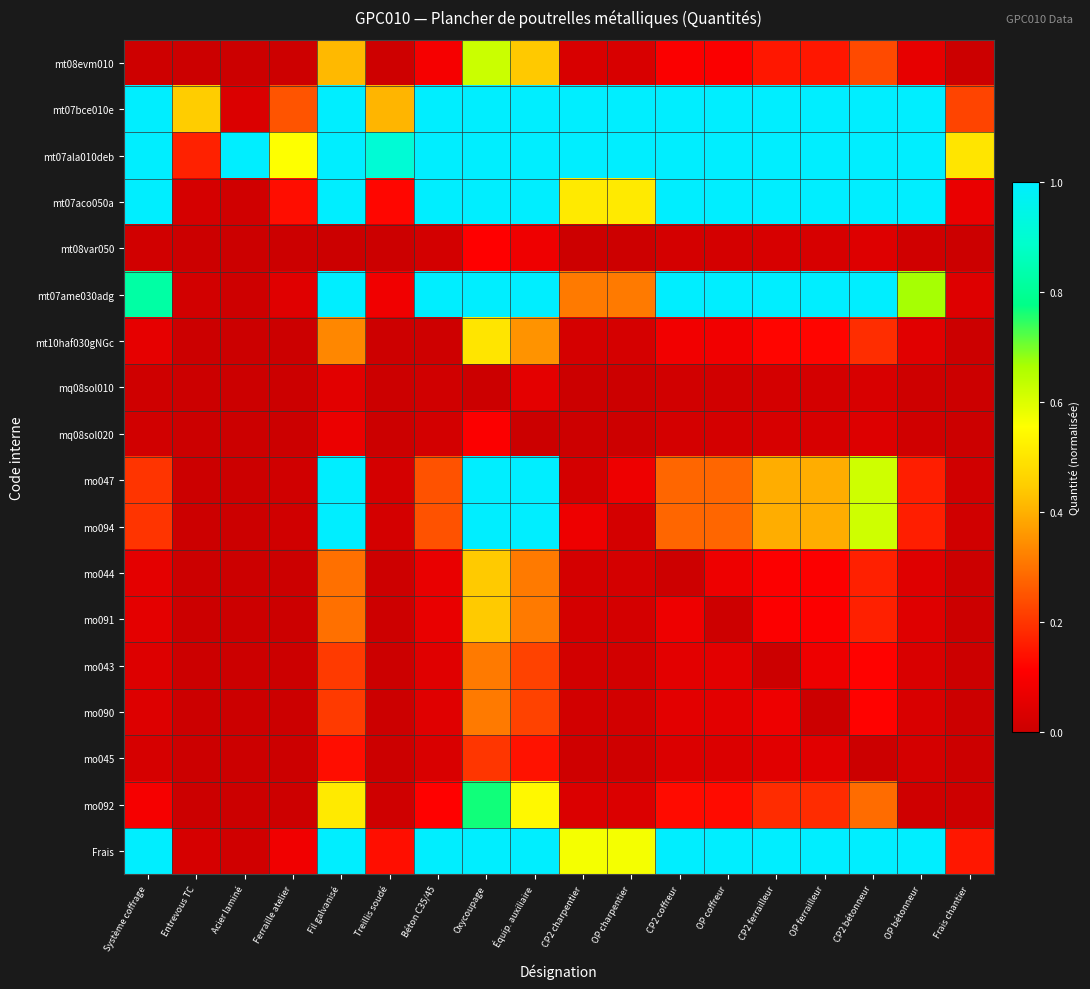

At which category is the sum across all series the highest?

Oxycoupage